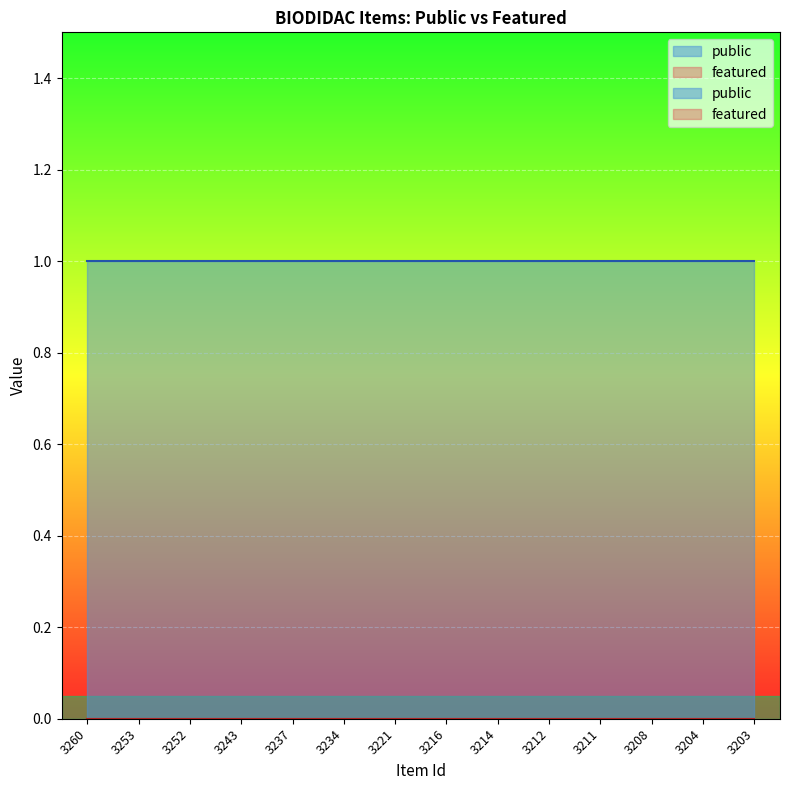

What is the difference between the highest and lowest values at 3253?

1